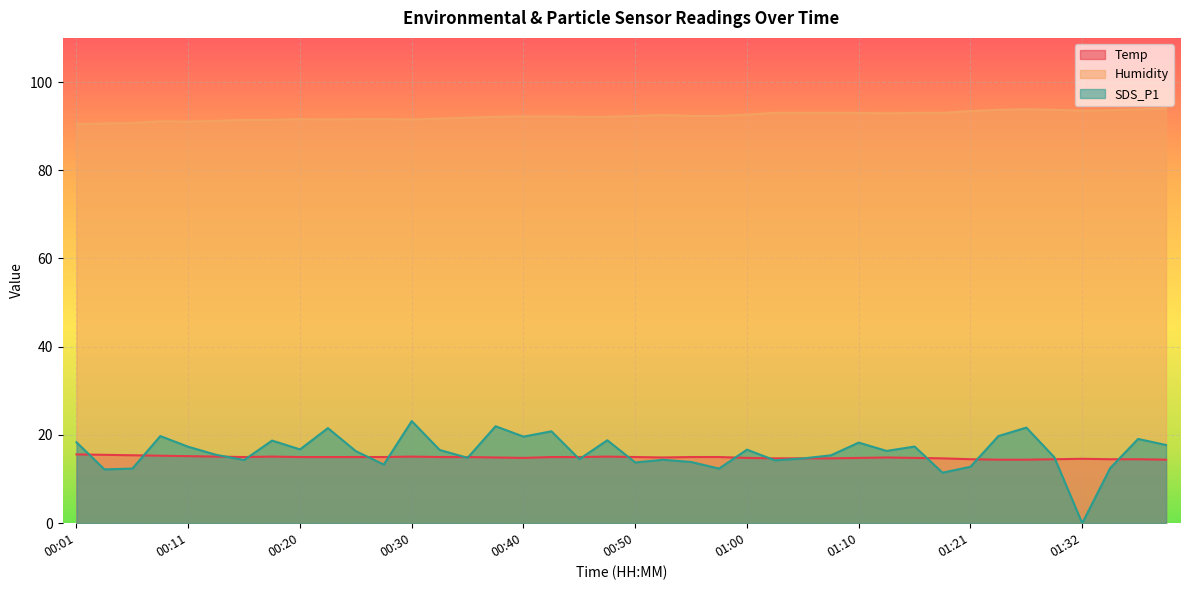

Is the value of Humidity at 01:04 greater than the value of Temp at 00:01?

Yes